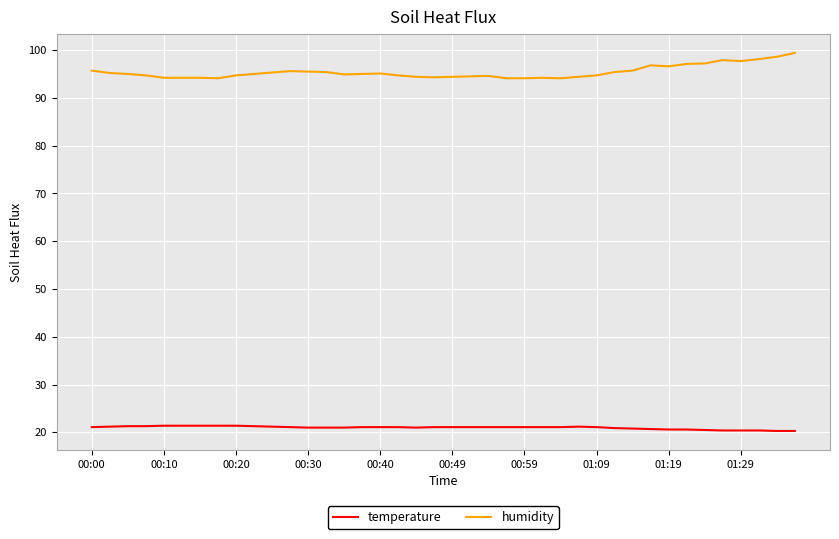

What are all the series names shown in the legend?

temperature, humidity